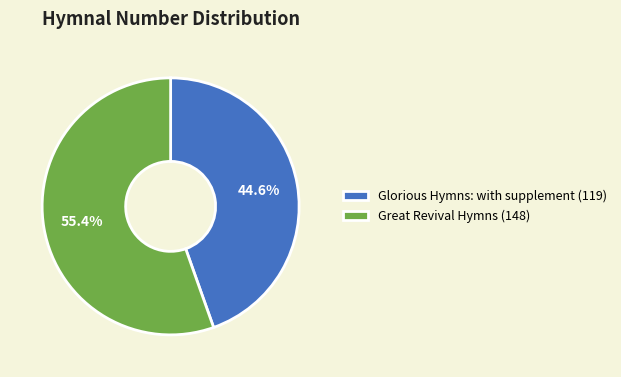

Count the number of slices in the pie.

2